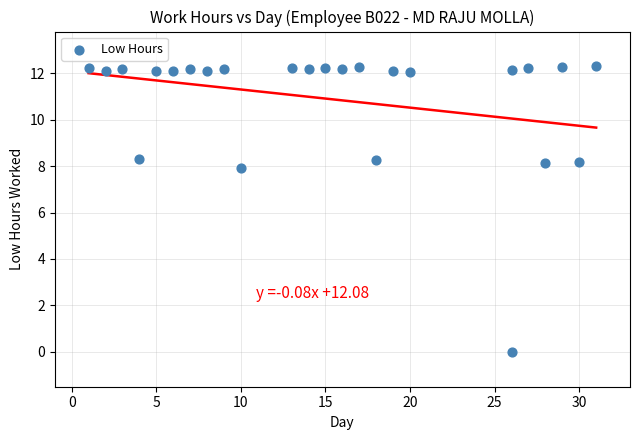

What Y value in the scatter plot is closest to 6?

7.9